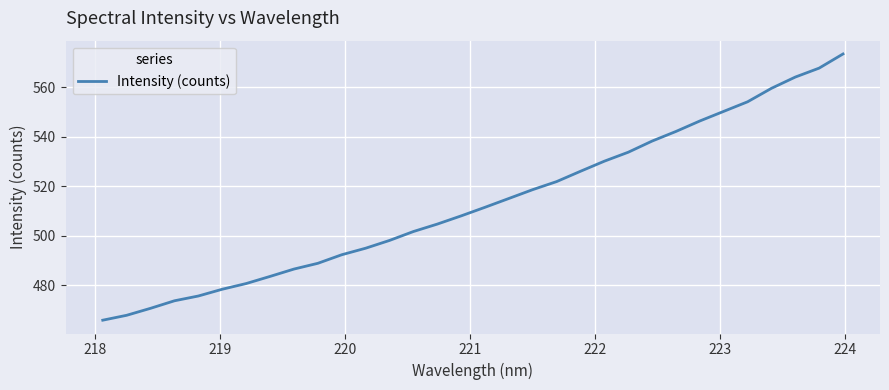

What is the greatest value displayed?

573.5